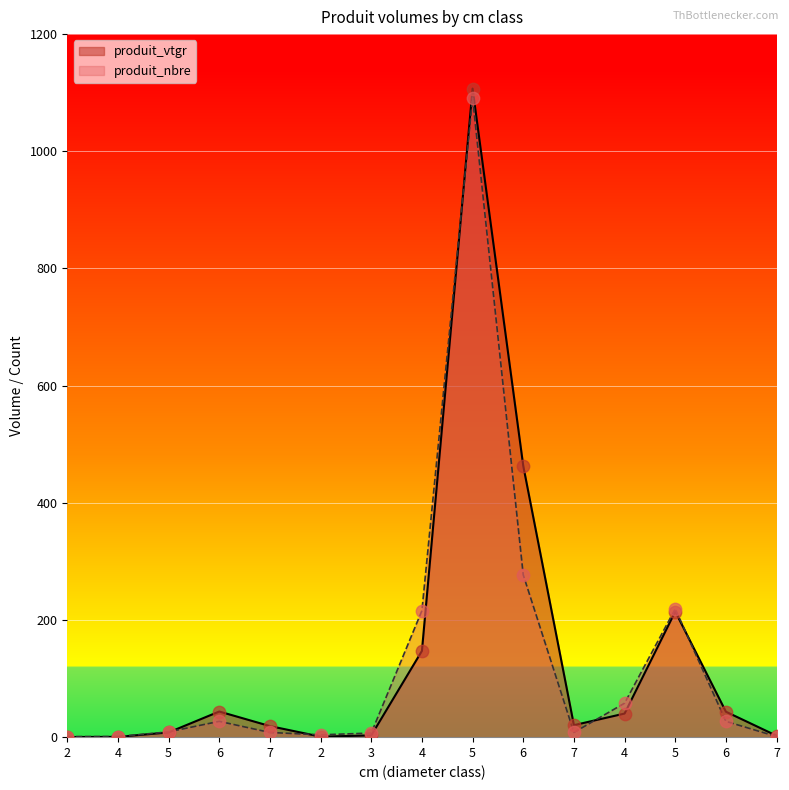

Which series has the largest total across all categories?

produit_vtgr